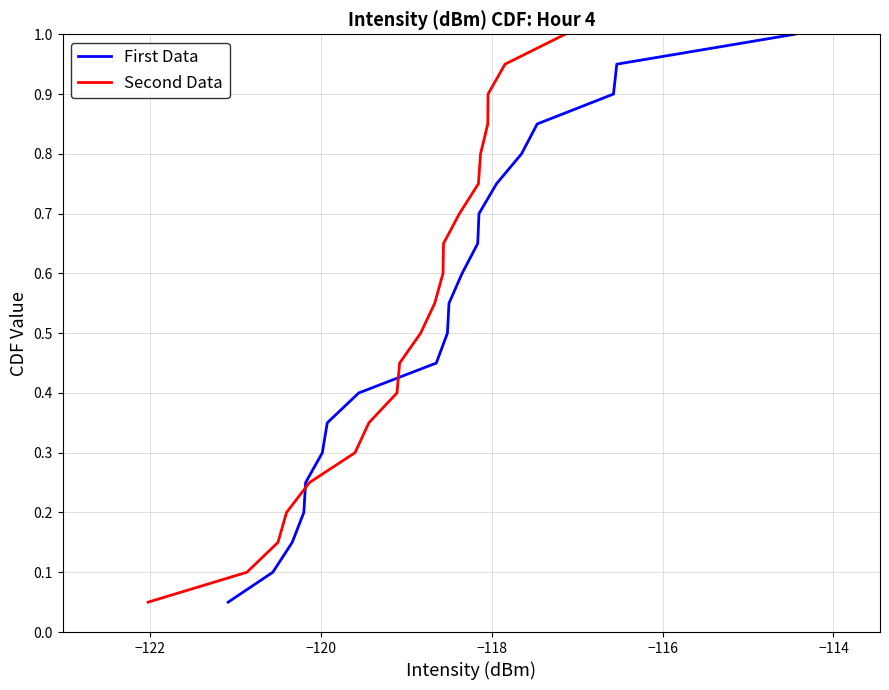

What is the maximum value for First Data?

1.0